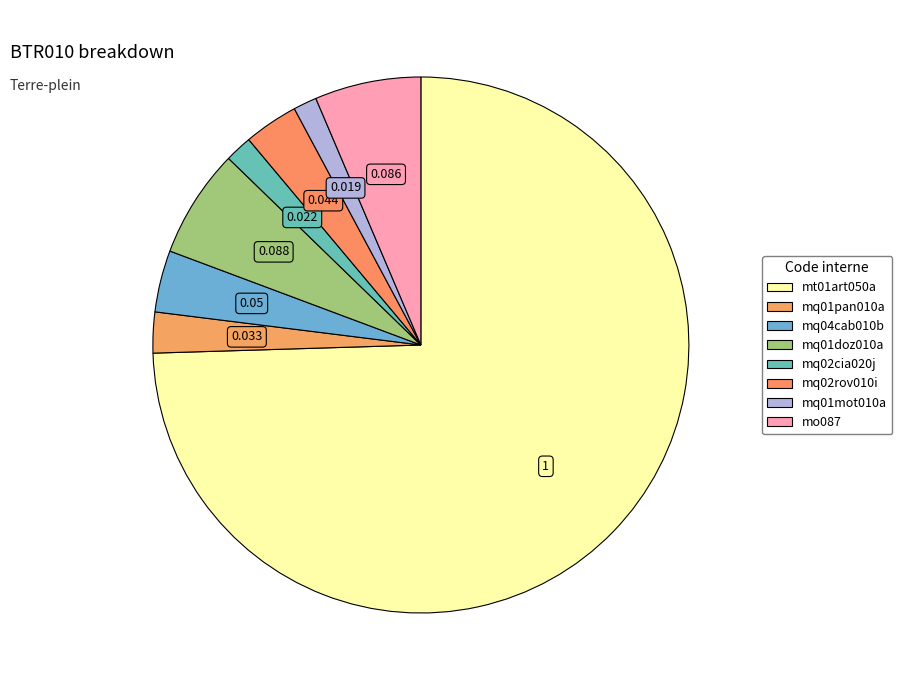

What portion of the pie excludes mq01pan010a?

97.5%